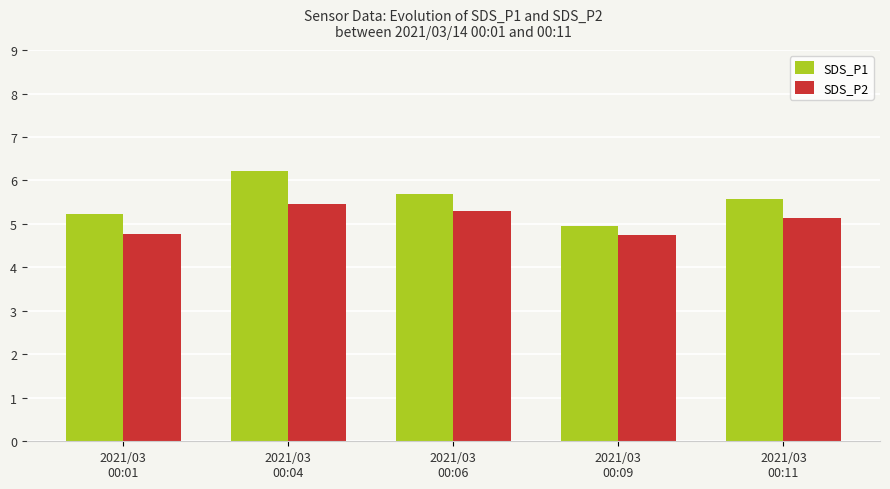

At which label does SDS_P2 first exceed 5?

2021/03
00:04